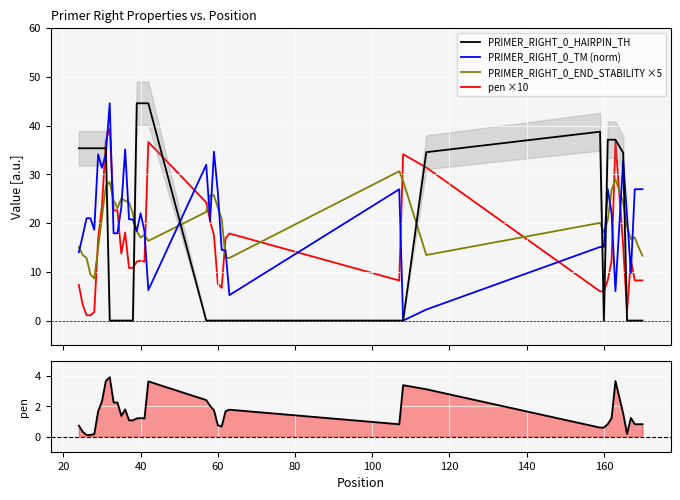

What is the highest value of the PRIMER_RIGHT_0_HAIRPIN_TH series?

44.6